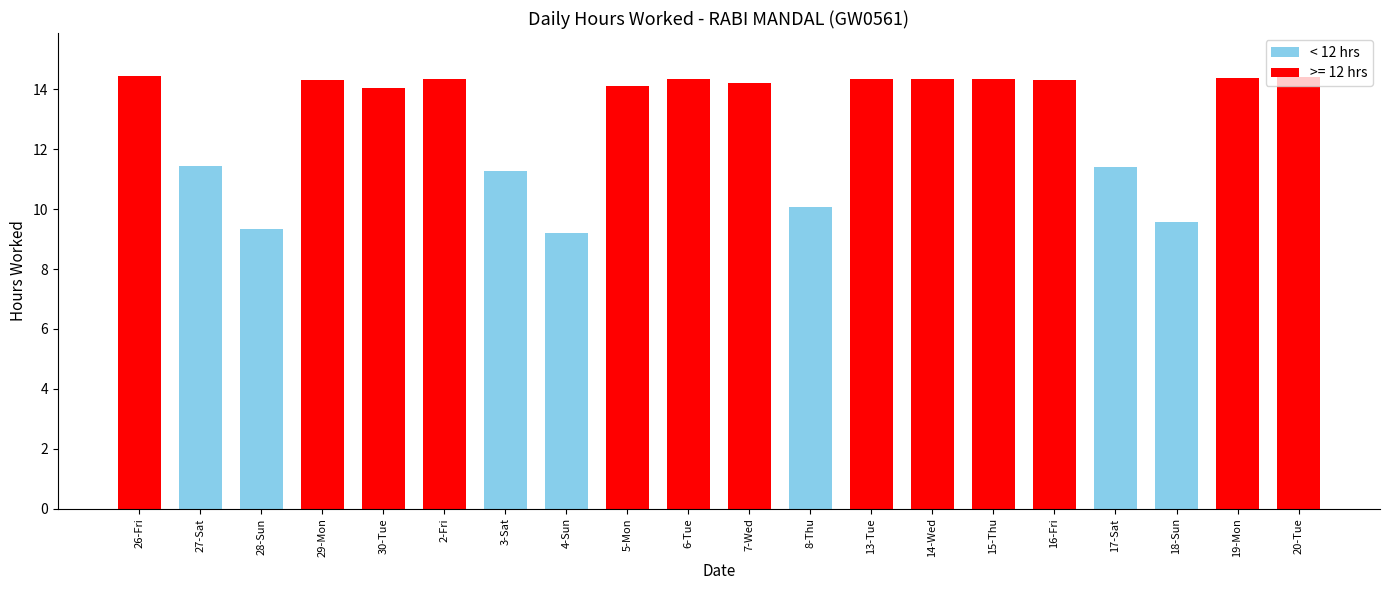

True or false: the data shows 14.4 at 6-Tue.

True